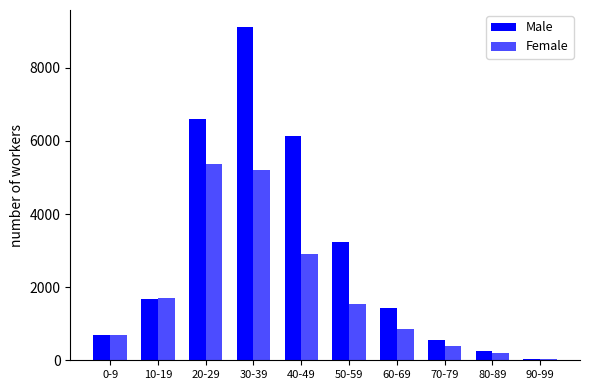

Is it true that Male equals 6596 at 20-29?

True